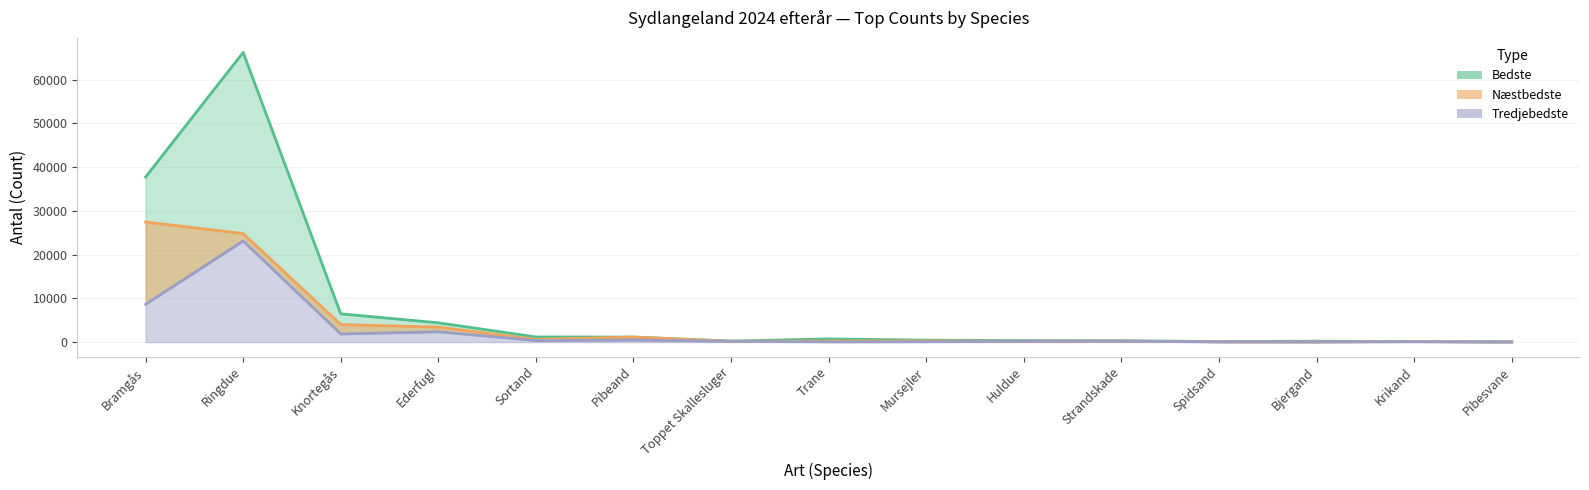

At how many categories does at least one series exceed 54468?

1